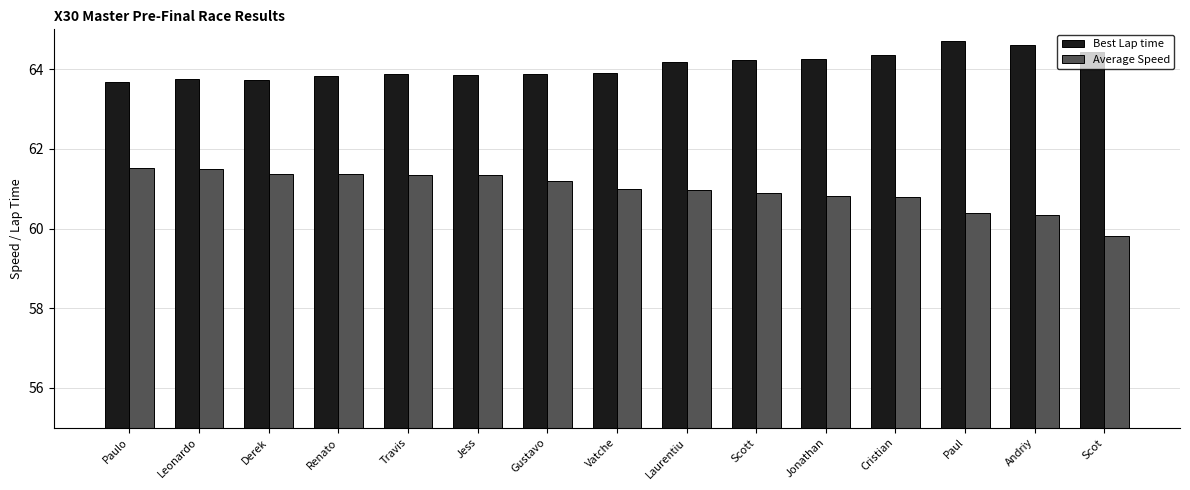

What value does the Best Lap time series have at Andriy?

64.6